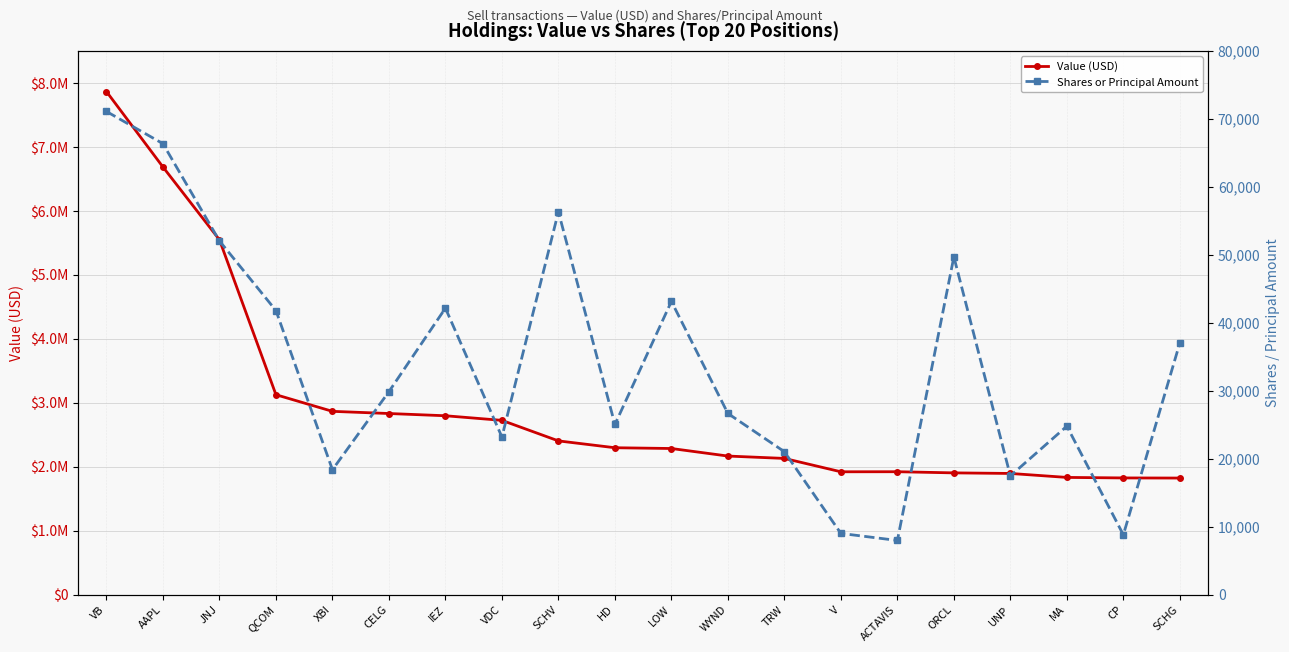

The value of Value (USD) at LOW is 3024746. True or false?

False